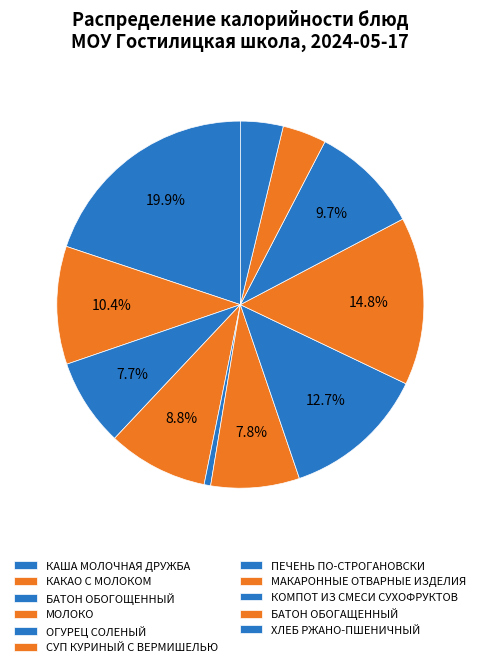

Is КАША МОЛОЧНАЯ ДРУЖБА the majority of the pie?

No